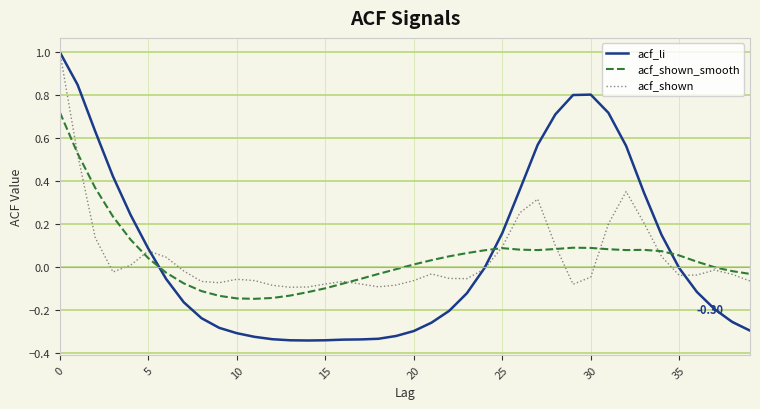

Which series has the widest spread of values?

acf_li